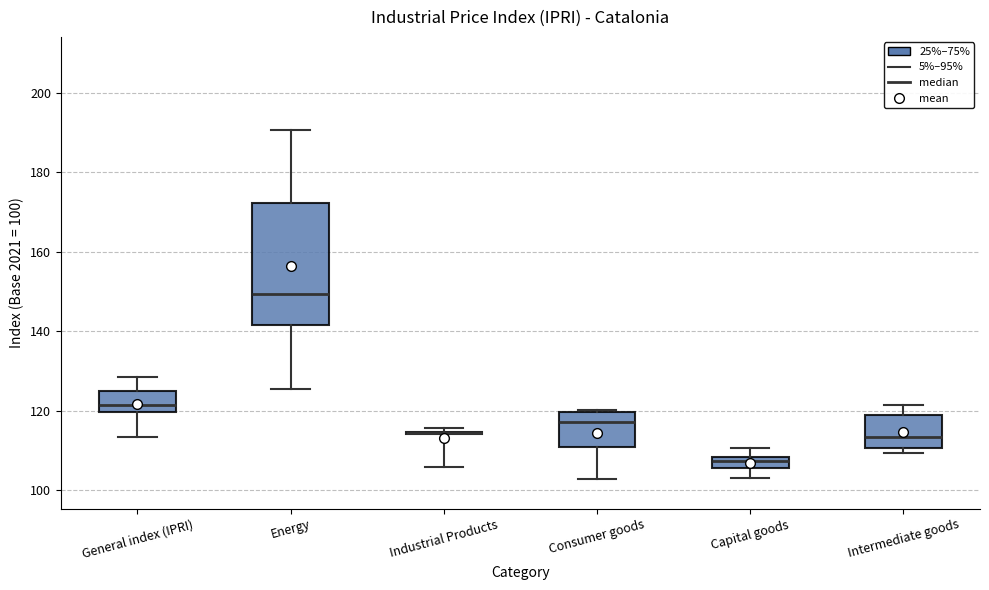

Comparing the boxes themselves (not the whiskers), which one is the tallest?

Energy